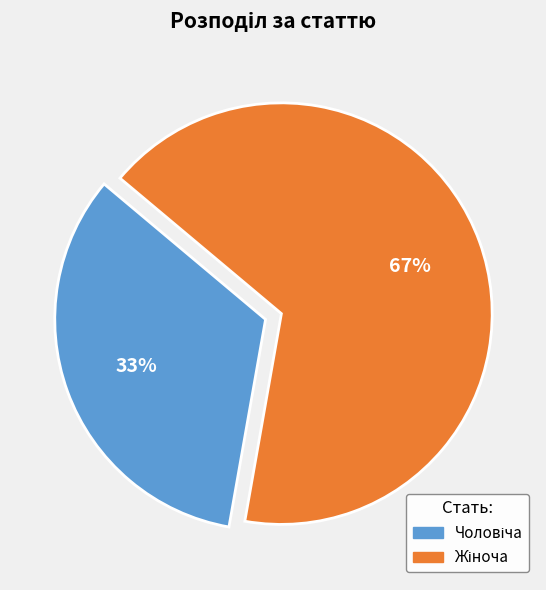

Is there any slice that represents more than half of the pie?

Yes